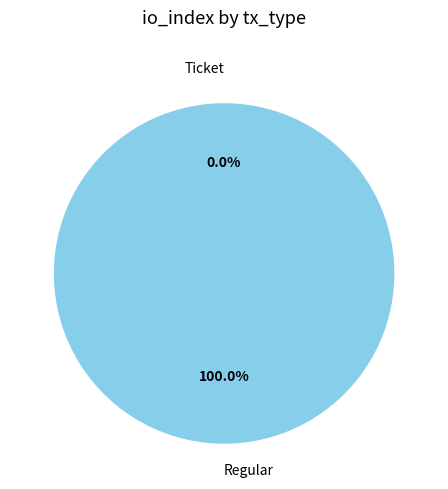

What is the change in value from Ticket to Regular?

+5